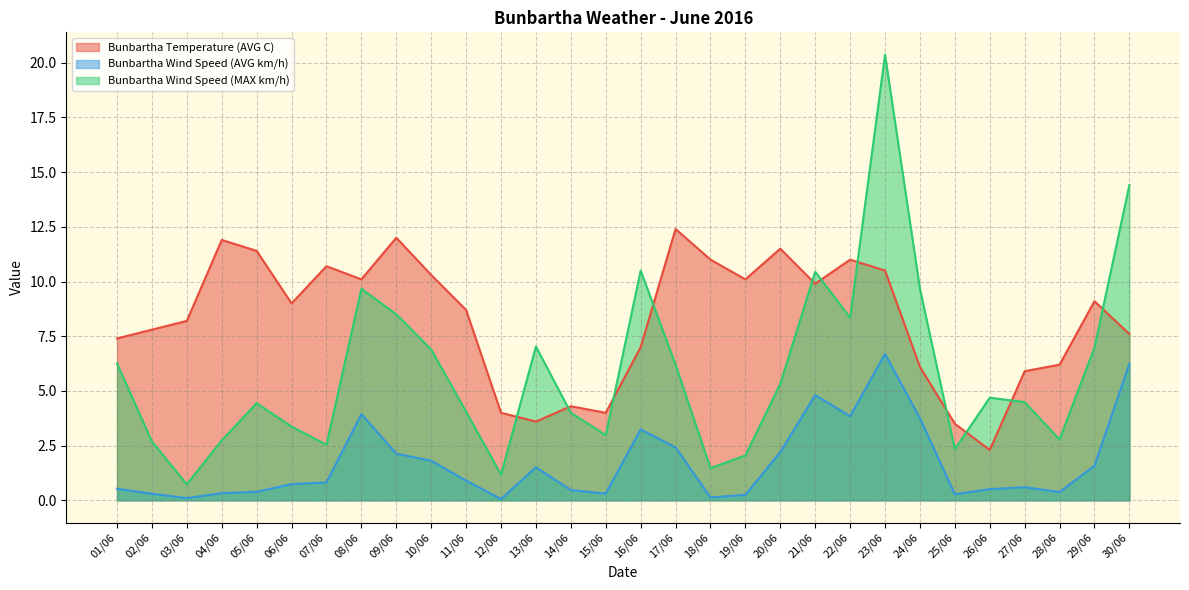

Which series has the largest total across all categories?

Bunbartha Temperature (AVG C)